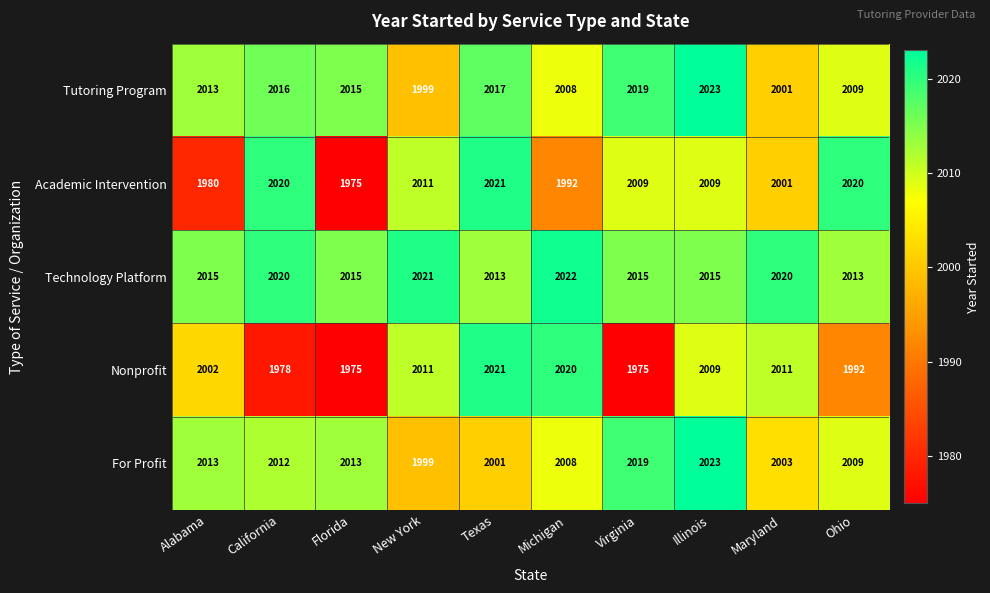

What is the greatest value displayed?

2023